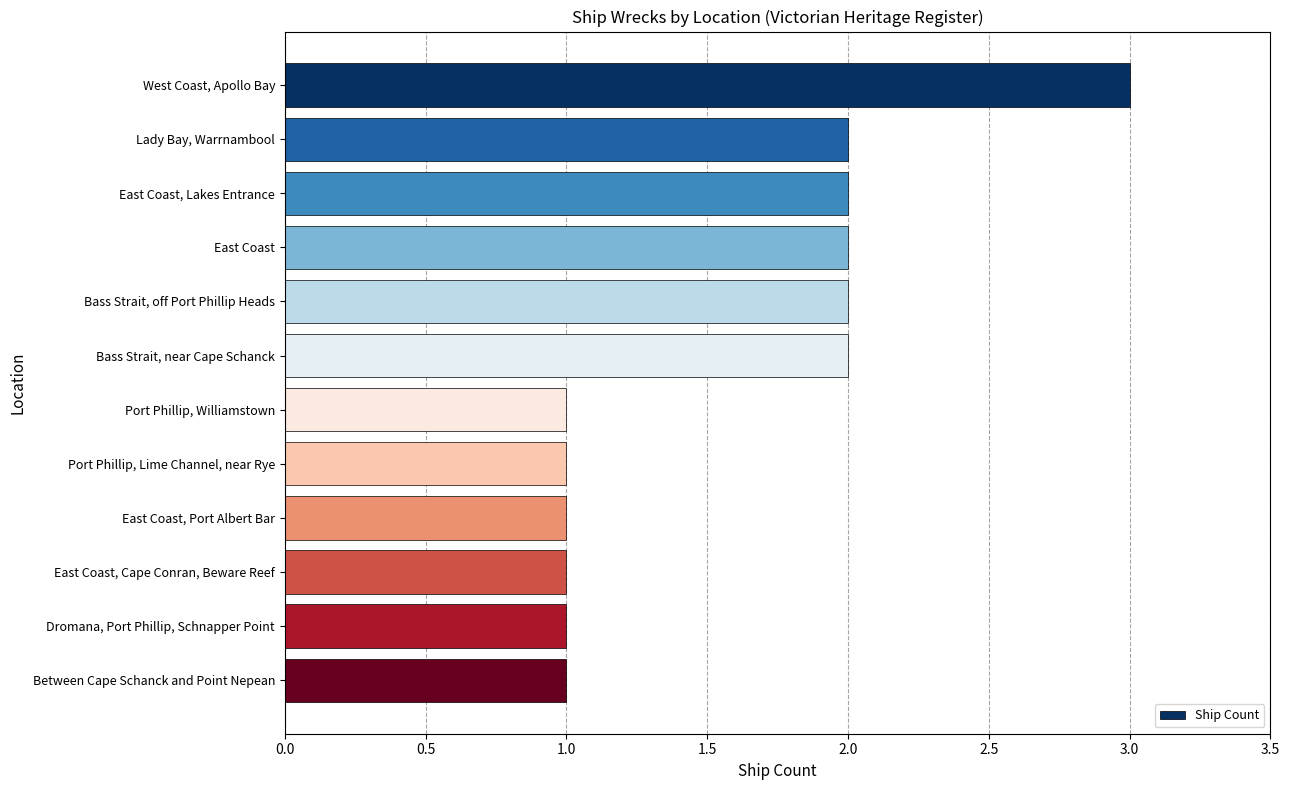

What is the label of the 4th bar from the bottom?

East Coast, Port Albert Bar